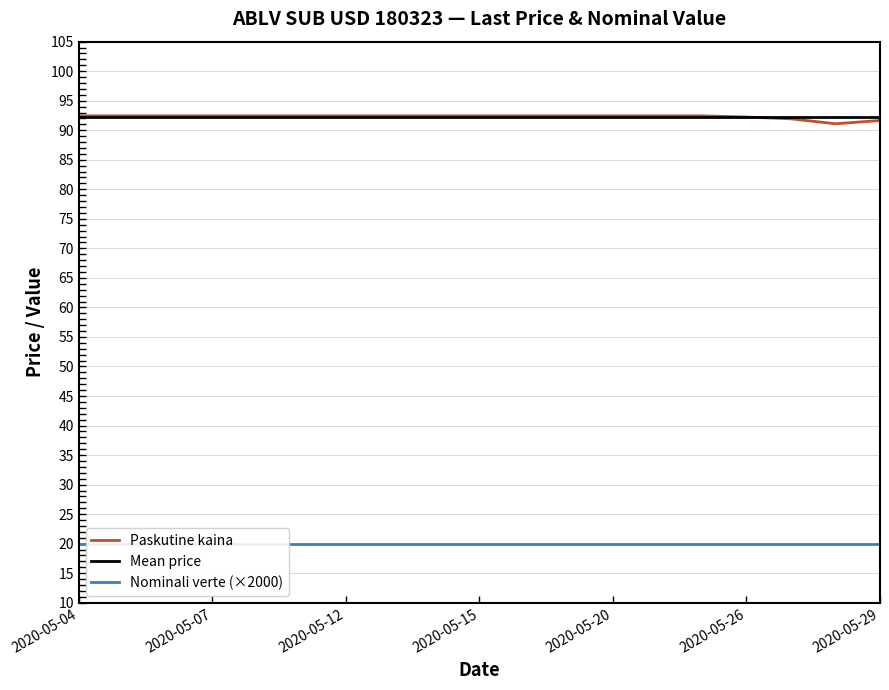

What is the approximate value at 2020-05-07?

92.4